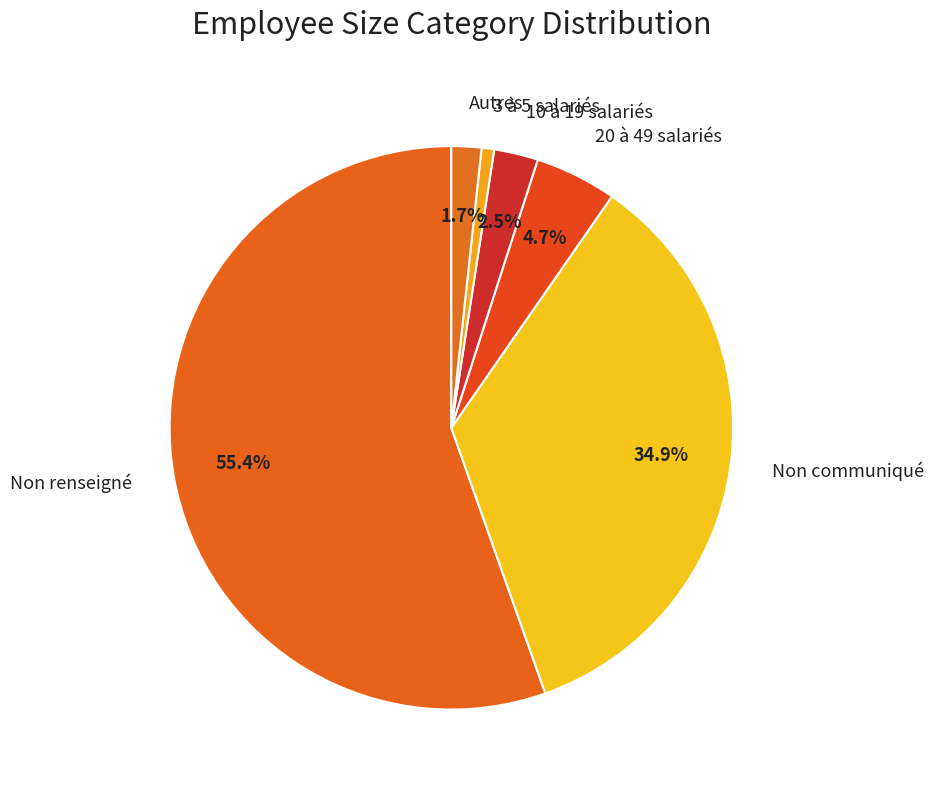

Between 20 à 49 salariés and Autres, which is larger?

20 à 49 salariés